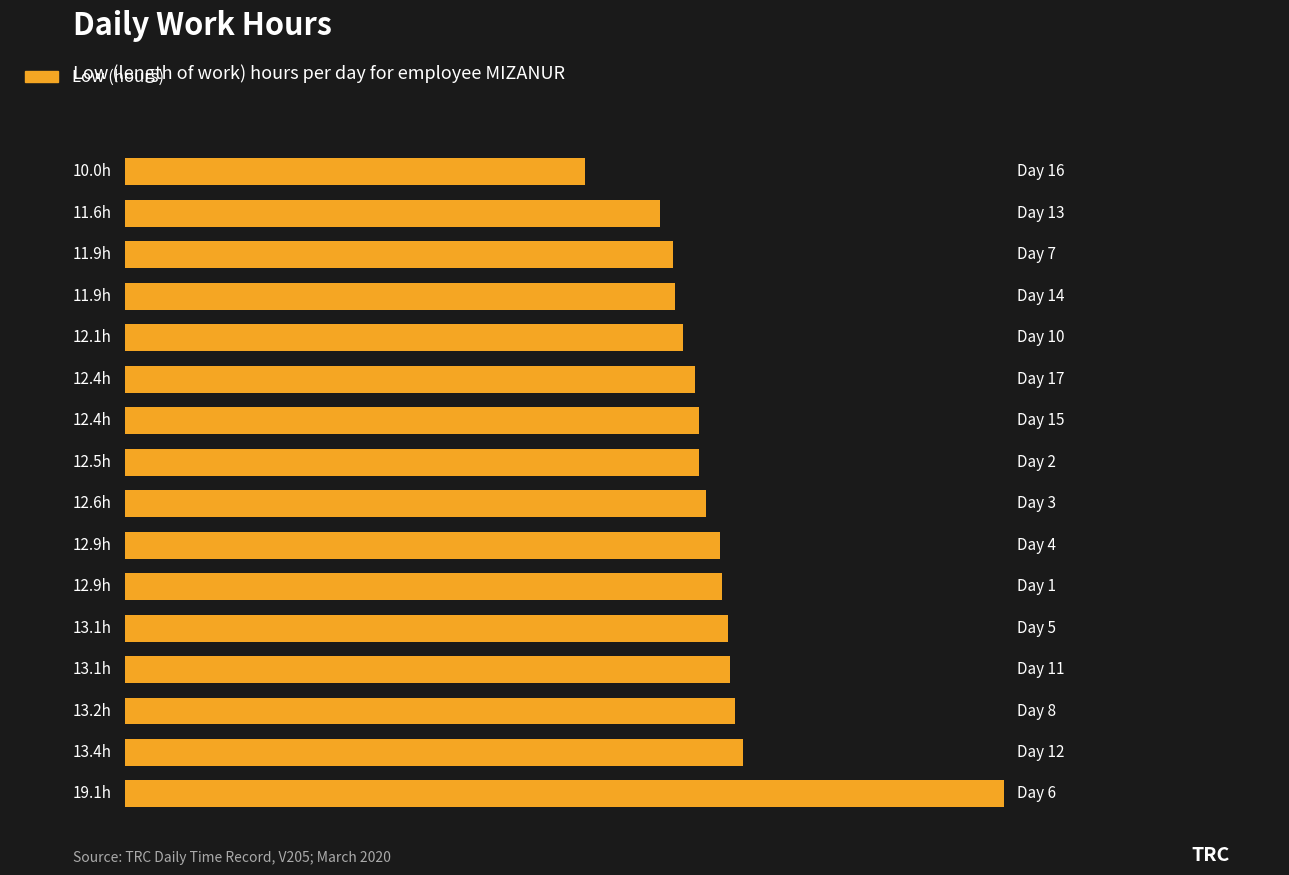

Are the bars horizontal?

Yes